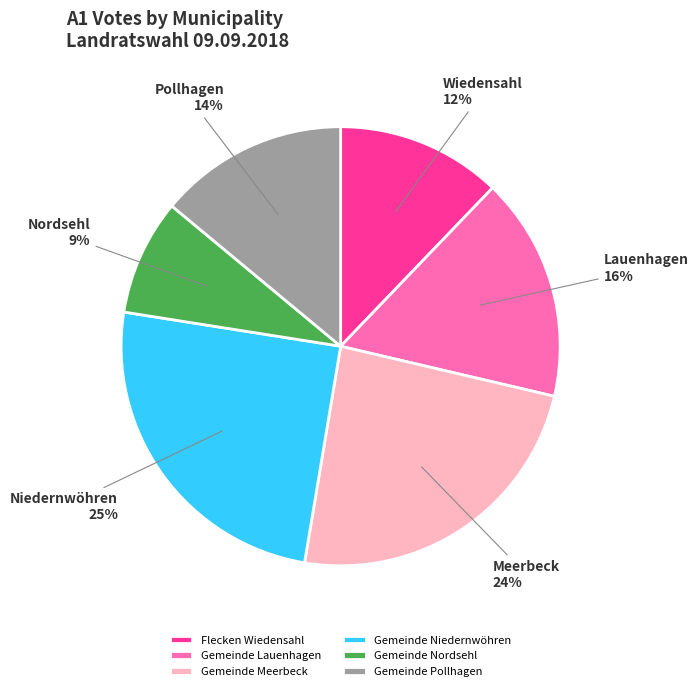

Between Gemeinde Pollhagen and Gemeinde Lauenhagen, which is larger?

Gemeinde Lauenhagen